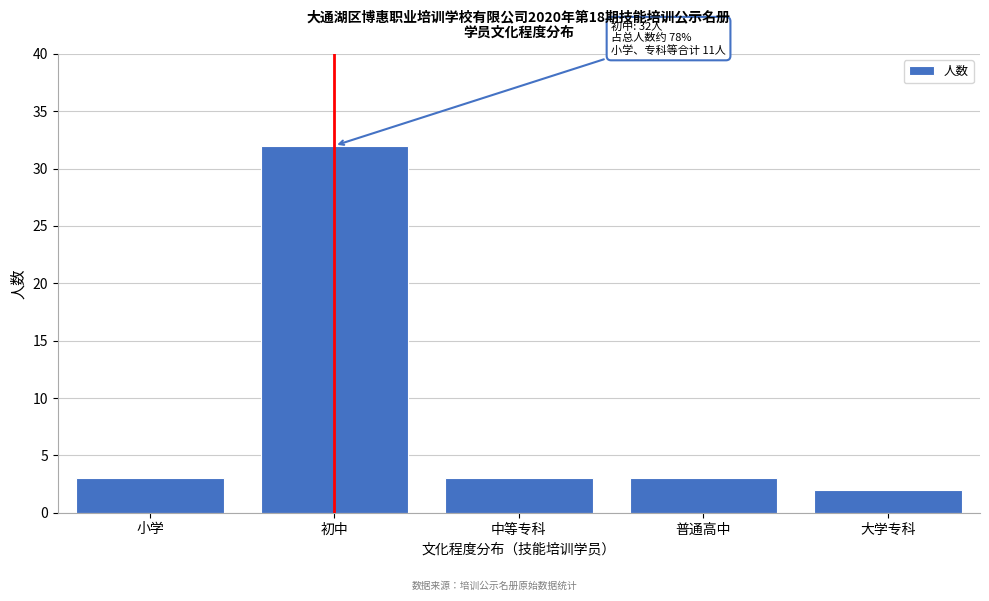

Reading right to left, transcribe all the data shown in this chart.

2	3	3	32	3